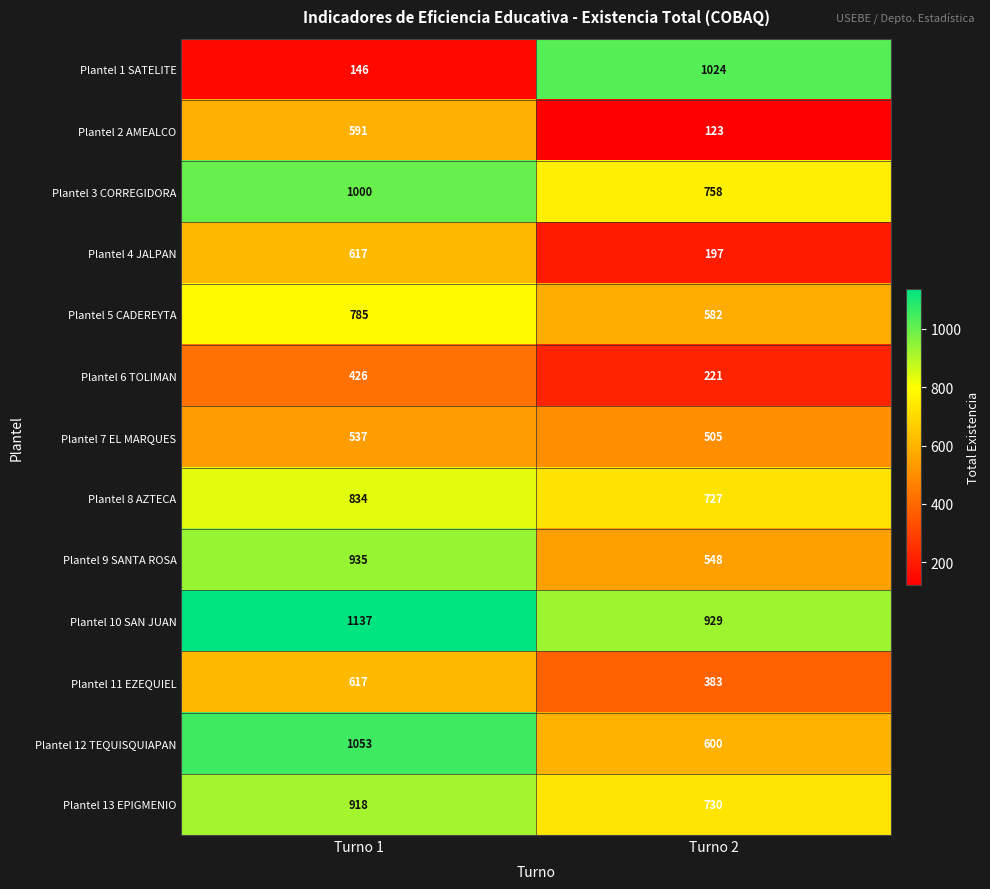

Reading left to right, extract all data points from this chart.

Plantel 1 SATELITE: Turno 1=146	Turno 2=1024
Plantel 2 AMEALCO: Turno 1=591	Turno 2=123
Plantel 3 CORREGIDORA: Turno 1=1000	Turno 2=758
Plantel 4 JALPAN: Turno 1=617	Turno 2=197
Plantel 5 CADEREYTA: Turno 1=785	Turno 2=582
Plantel 6 TOLIMAN: Turno 1=426	Turno 2=221
Plantel 7 EL MARQUES: Turno 1=537	Turno 2=505
Plantel 8 AZTECA: Turno 1=834	Turno 2=727
Plantel 9 SANTA ROSA: Turno 1=935	Turno 2=548
Plantel 10 SAN JUAN: Turno 1=1137	Turno 2=929
Plantel 11 EZEQUIEL: Turno 1=617	Turno 2=383
Plantel 12 TEQUISQUIAPAN: Turno 1=1053	Turno 2=600
Plantel 13 EPIGMENIO: Turno 1=918	Turno 2=730